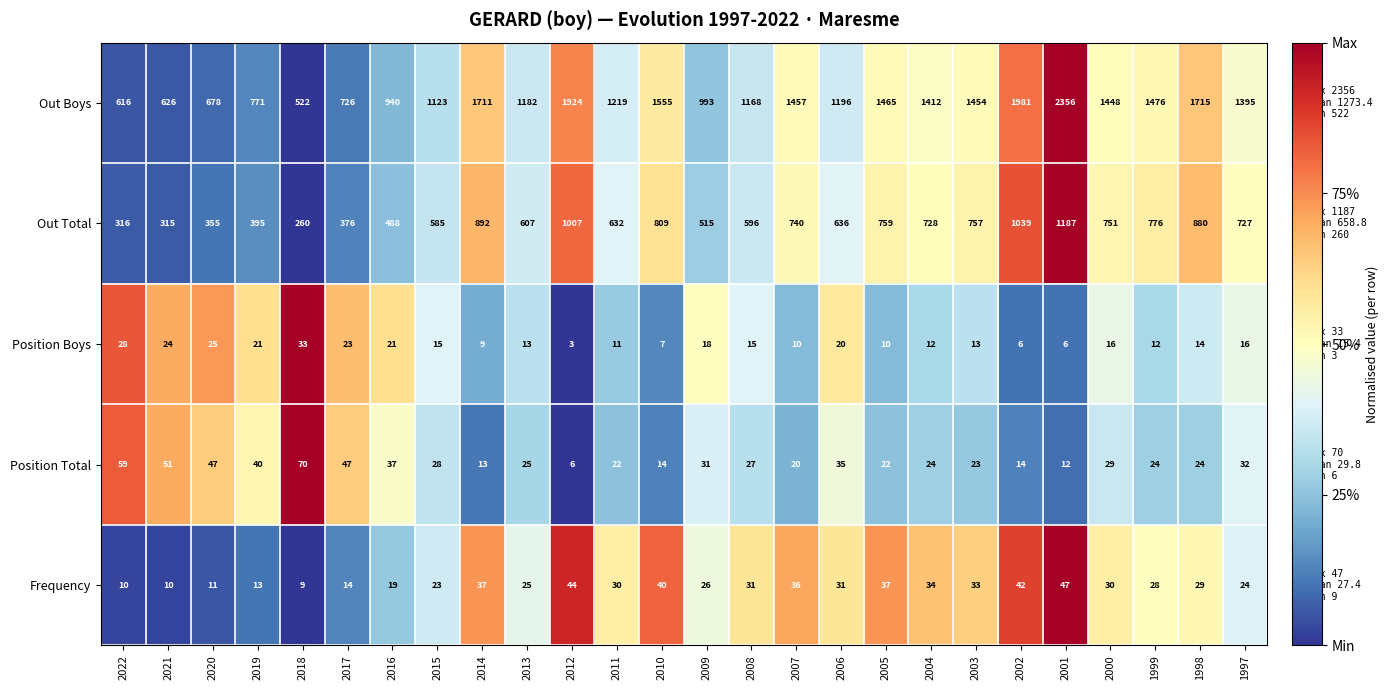

The value of Out Total at 2001 is 1187. True or false?

True